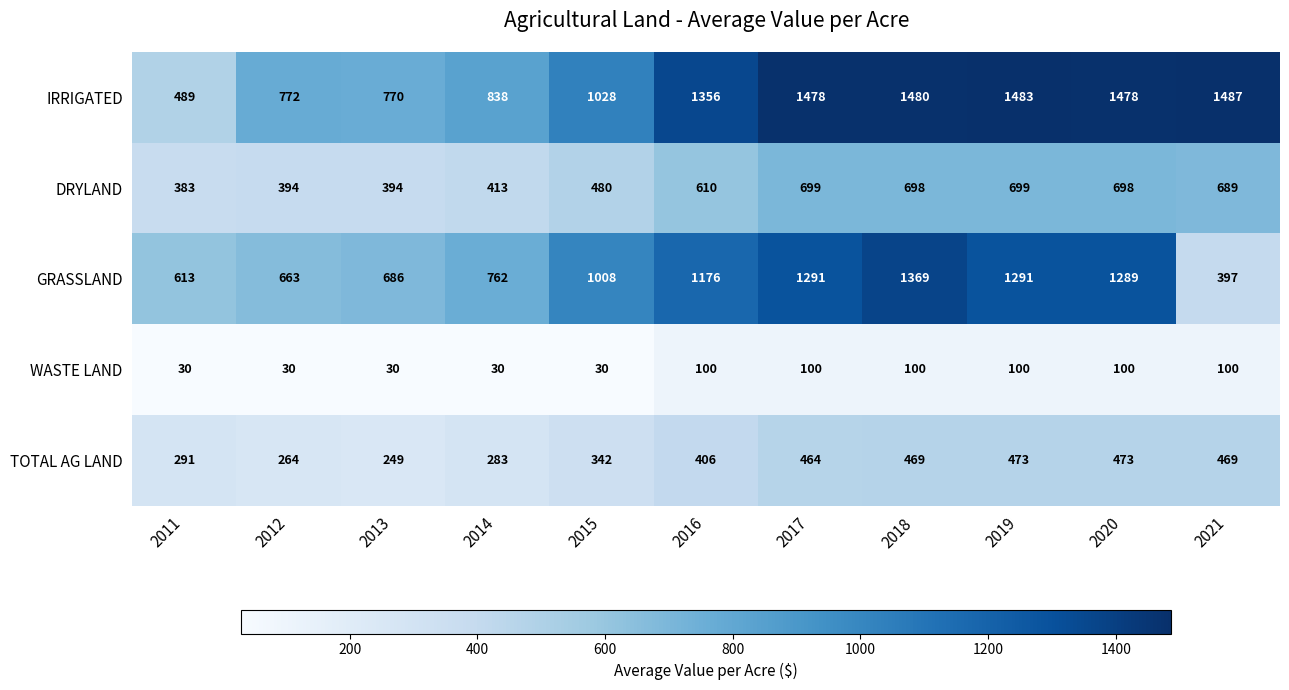

The value of DRYLAND at 2018 is 698. True or false?

True